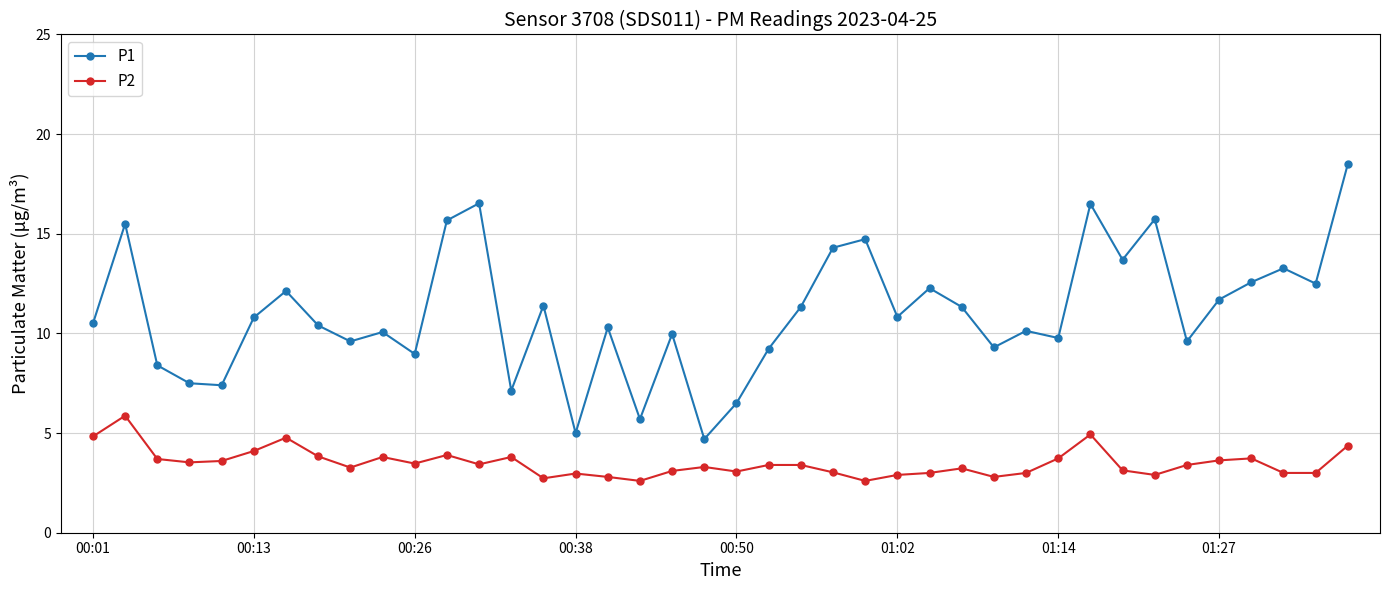

What is the difference between the maximum and minimum values in the P2 series?

3.3